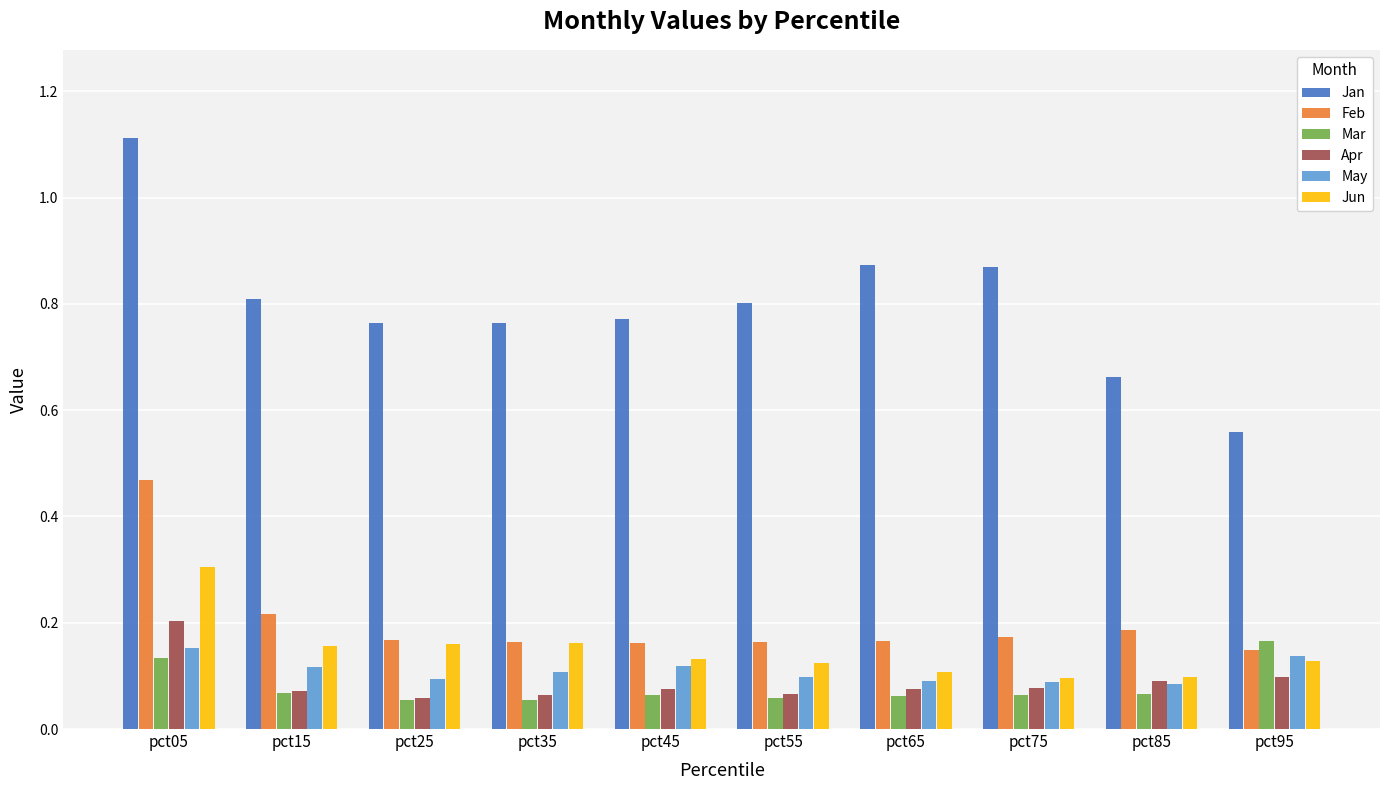

Which series has the largest range (max minus min)?

Jan